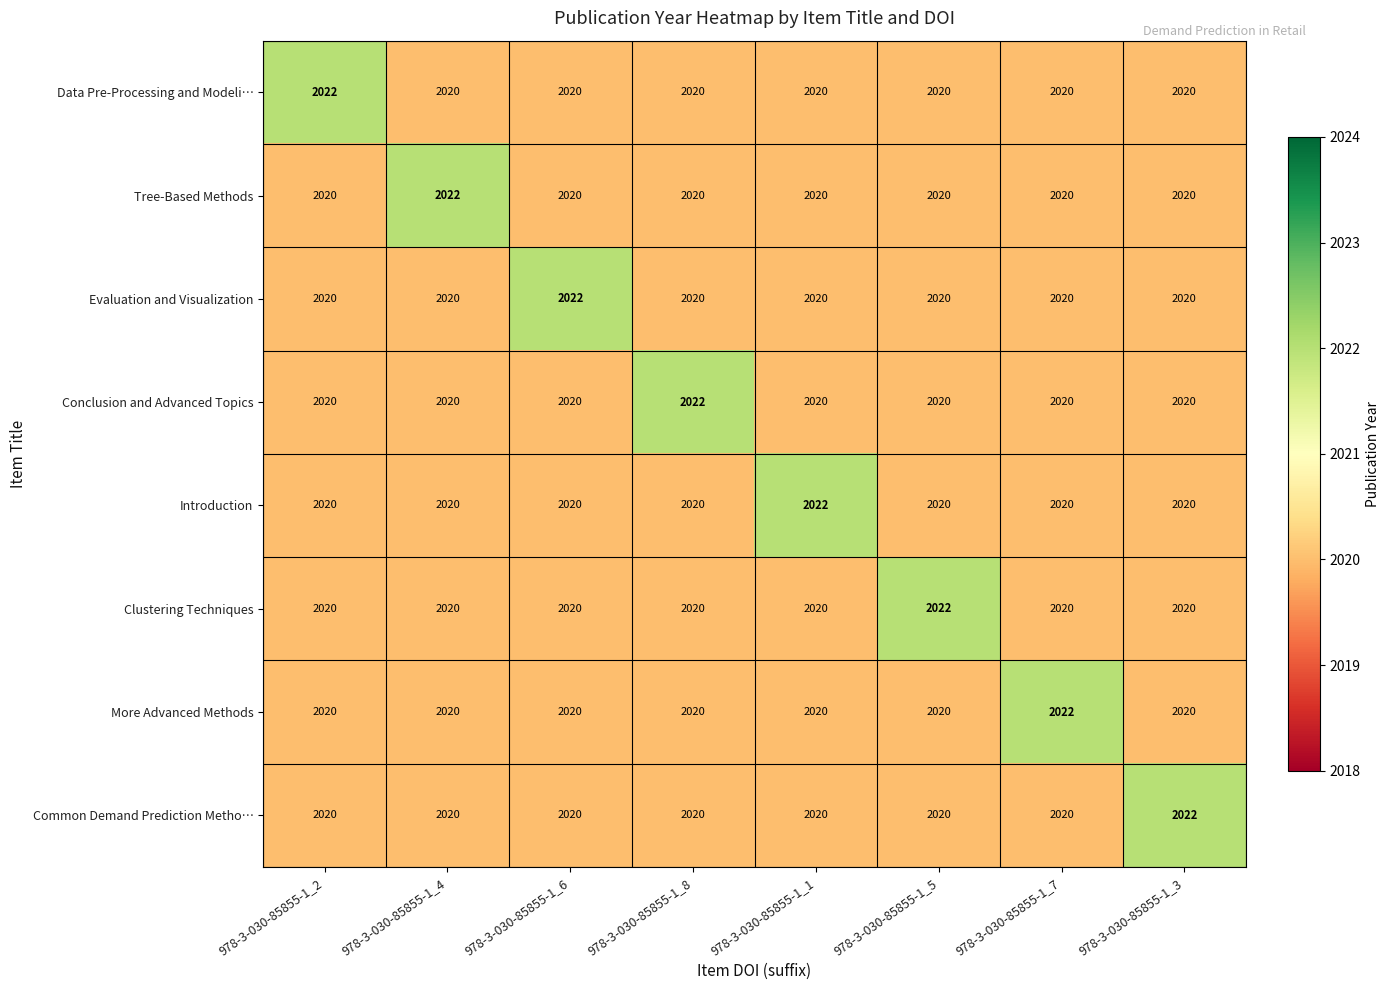

What is the sum of all Evaluation and Visualization values?

16162